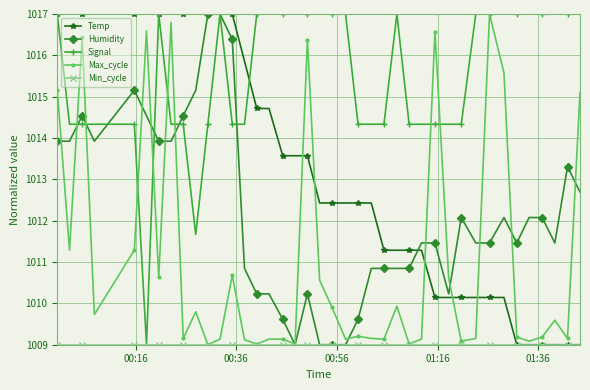

What is the value of the Max_cycle point at the 9th from the left?

1009.2